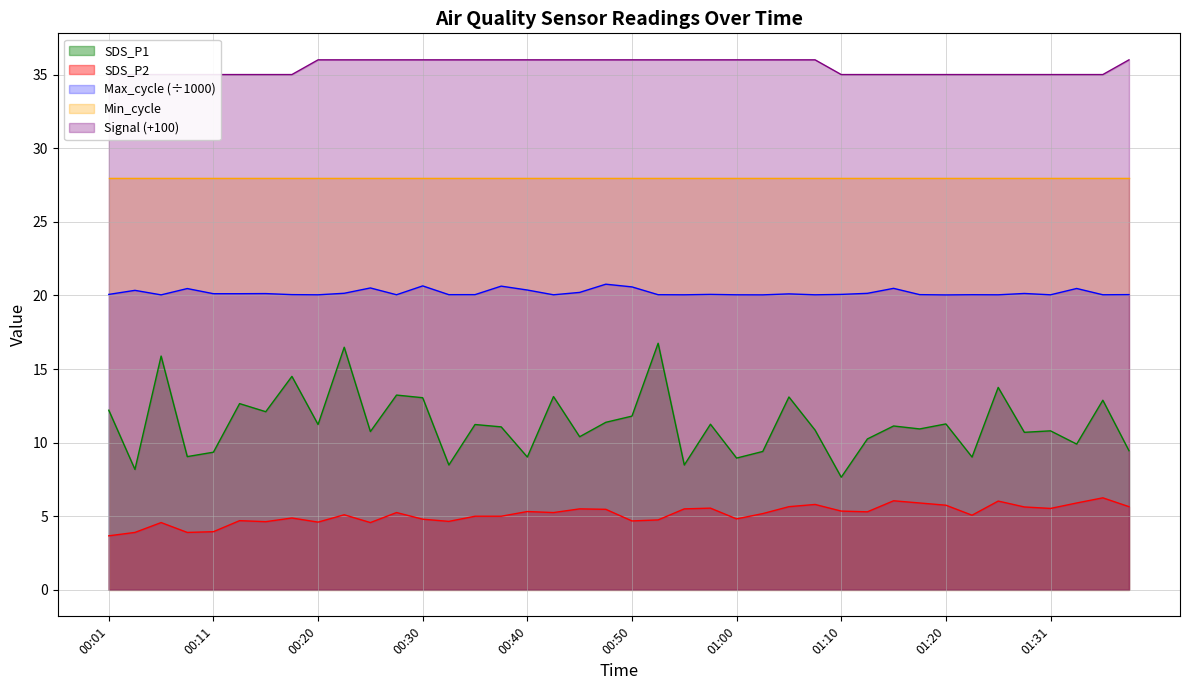

Which label corresponds to the smallest value in the chart?

00:01